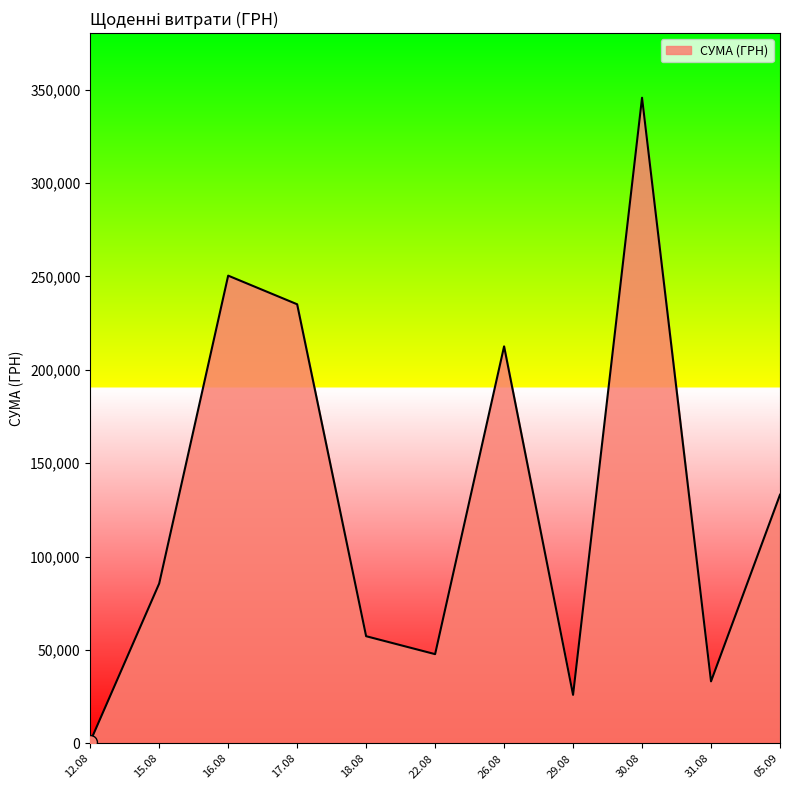

Is it true that the value at 16.08 is 152763.0?

False